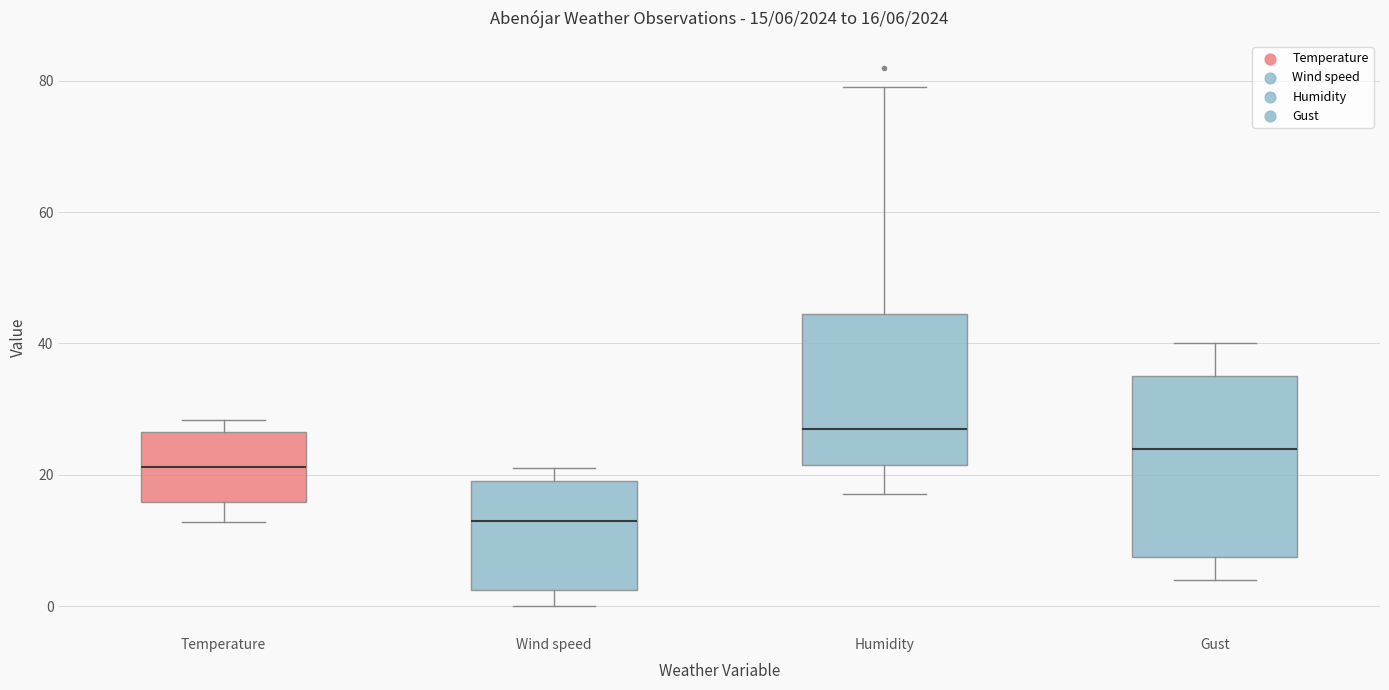

Comparing the boxes themselves (not the whiskers), which one is the tallest?

Gust